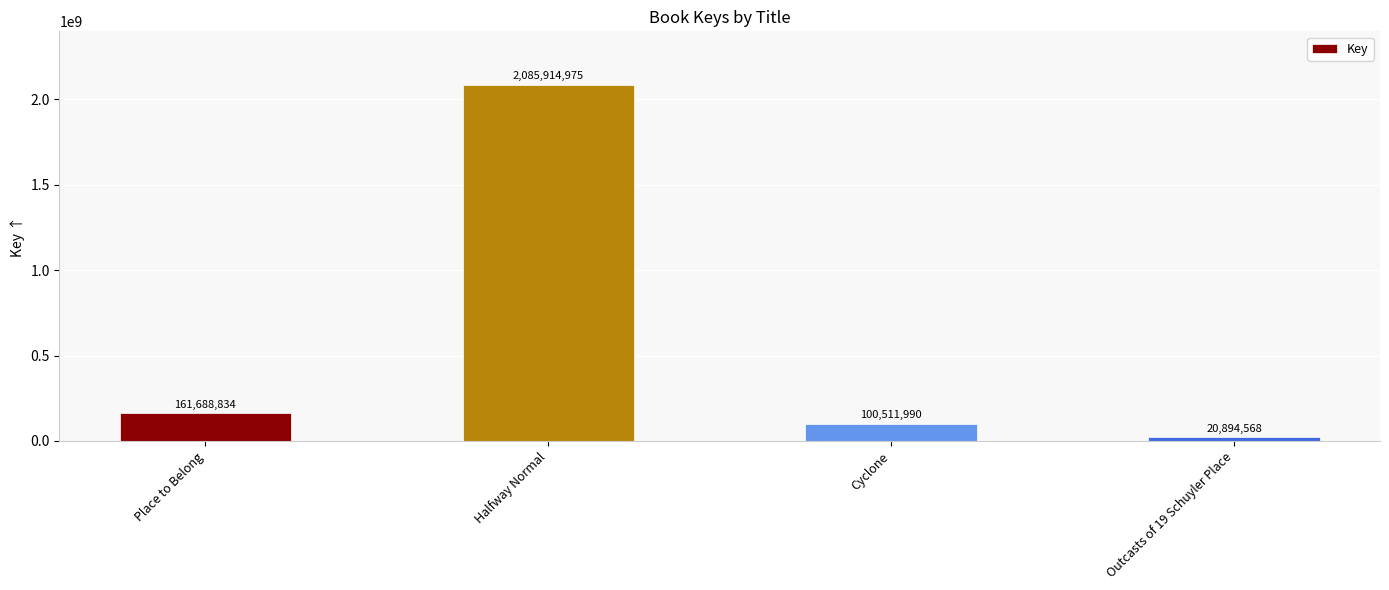

How many distinct data groups are displayed?

1